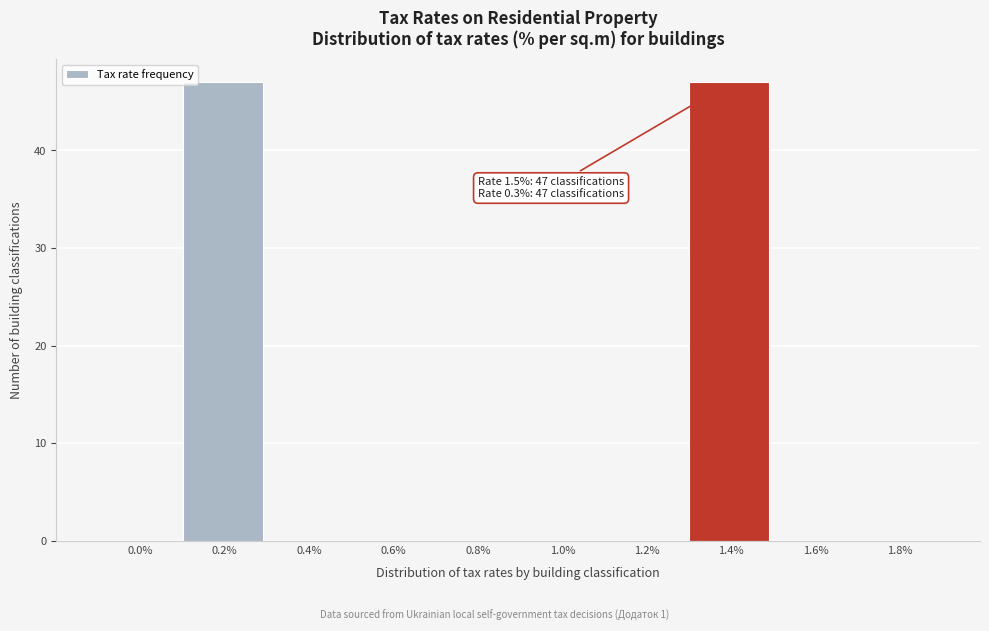

Reading left to right, extract all data points from this chart.

0.0%=0	0.2%=47	0.4%=0	0.6%=0	0.8%=0	1.0%=0	1.2%=0	1.4%=47	1.6%=0	1.8%=0